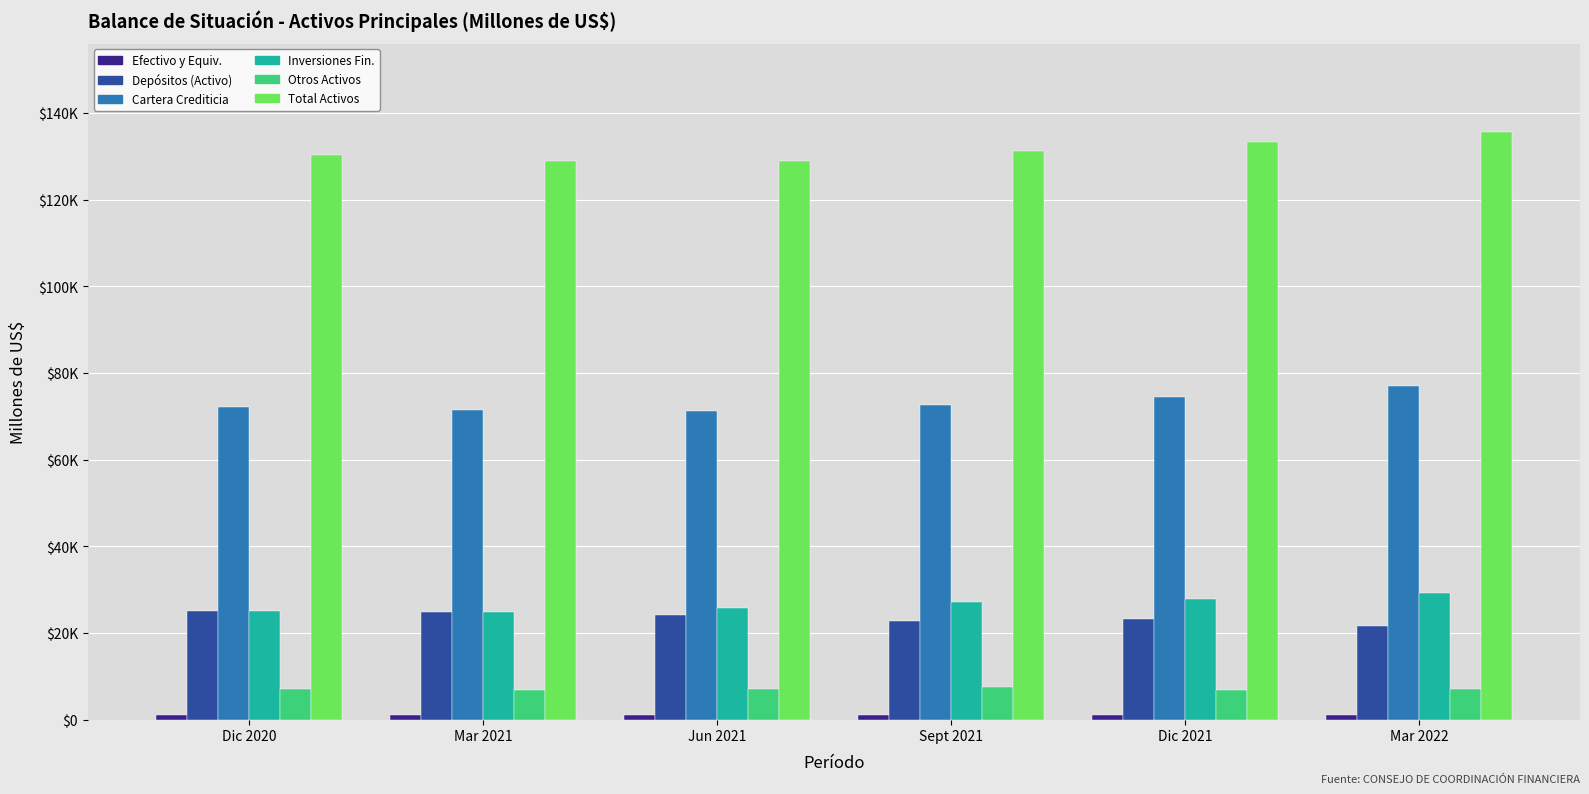

Does the chart contain stacked bars?

No